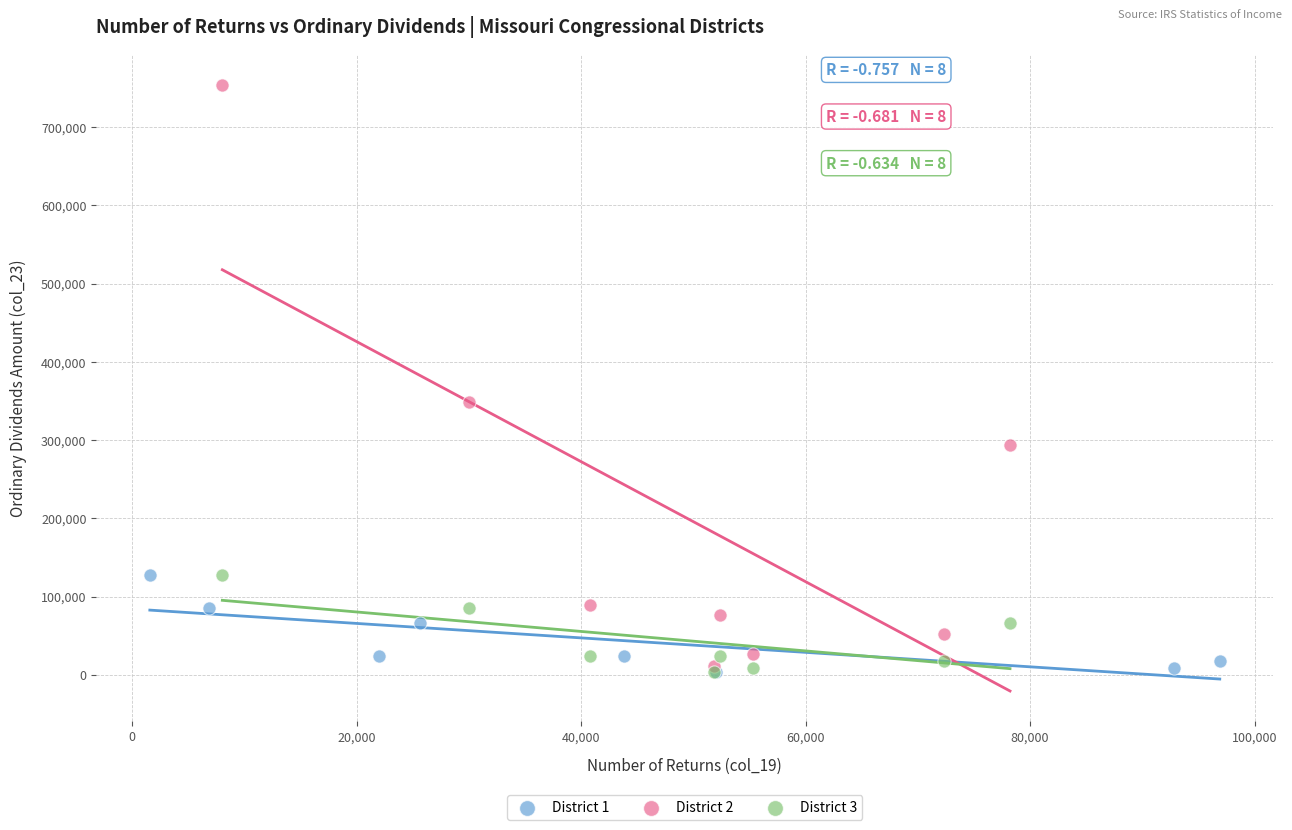

Which series contains the highest Y value?

District 2